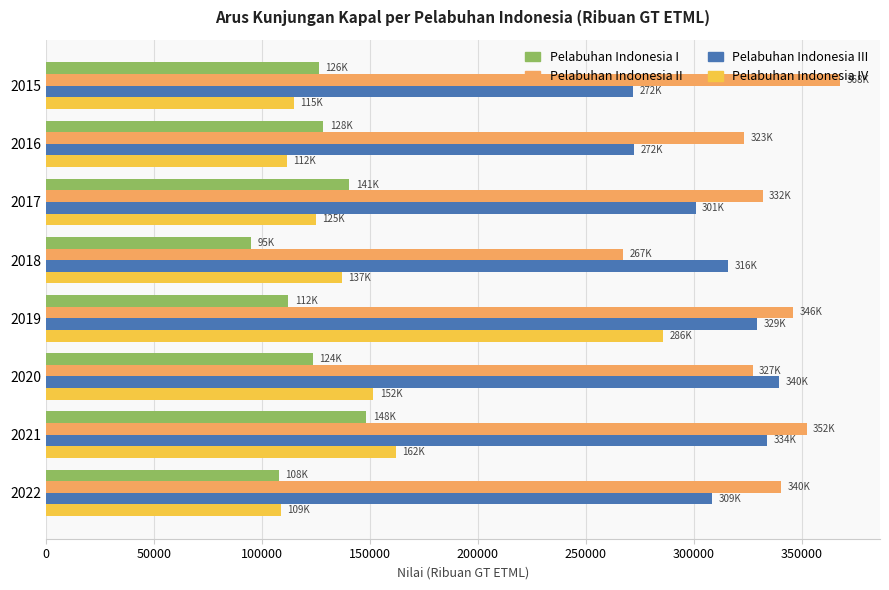

What is the minimum value for Pelabuhan Indonesia I?

94994